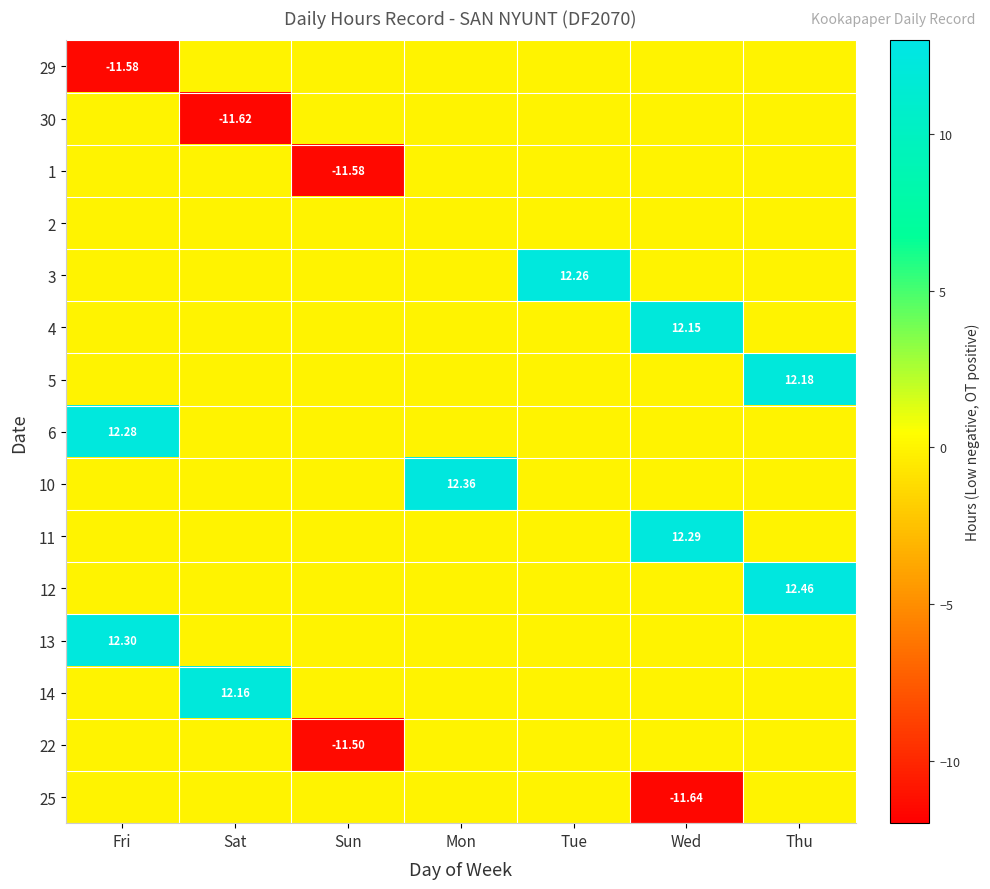

At which label does 12 reach its peak?

Thu